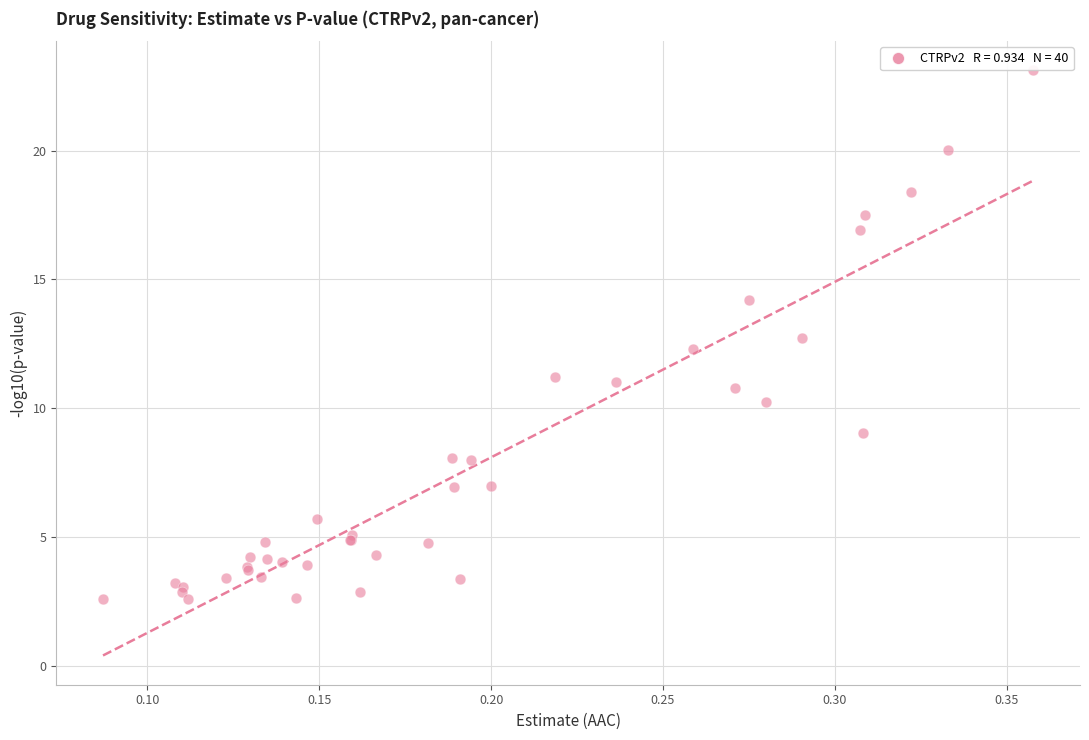

What Y value in the scatter plot is closest to 12?

12.3